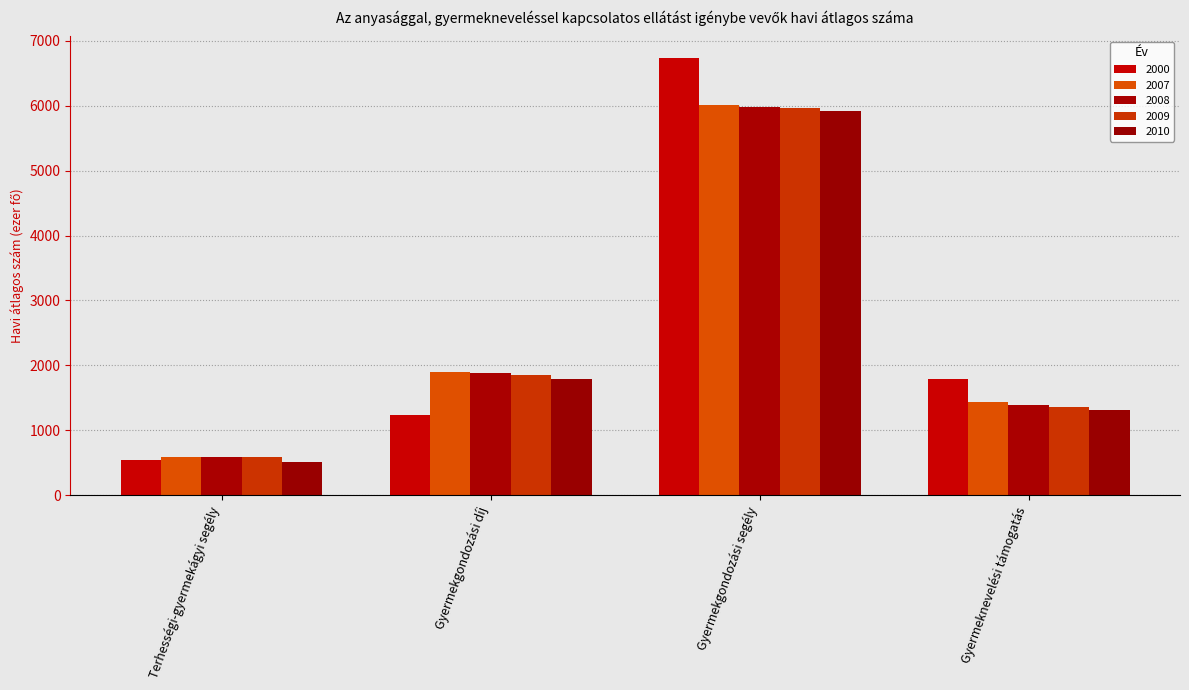

Is it true that 2000 equals 913 at Terhességi-gyermekágyi segély?

False